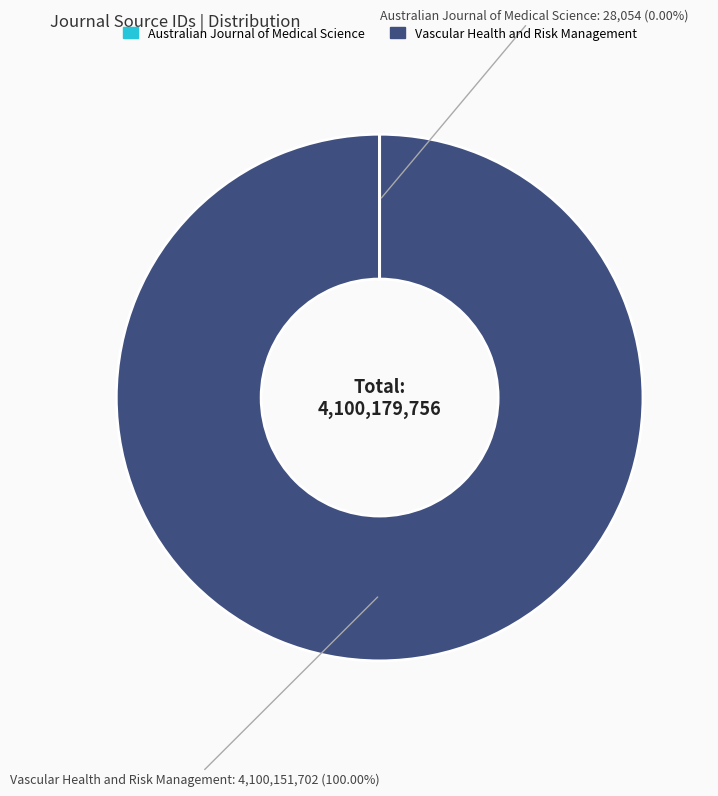

Which category has the biggest portion of the pie?

Vascular Health and Risk Management